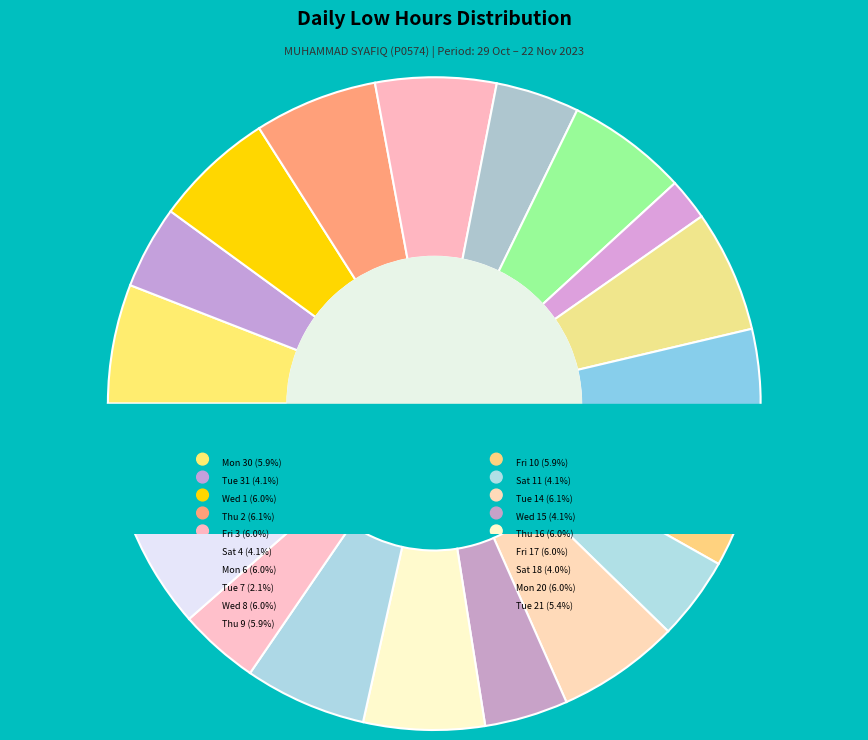

Count the number of slices in the pie.

19